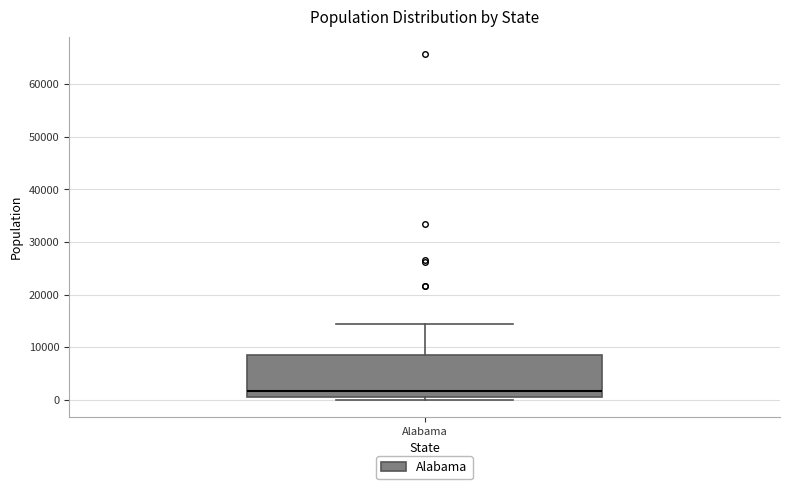

Transcribe this box plot: give where the median line is, the range the box spans, and where the two whiskers end, as read against the y-axis. The values are not printed on the chart, so give them approximately, as read against the axis.

median 2000, box 1000 to 8000, whiskers 0 to 14000